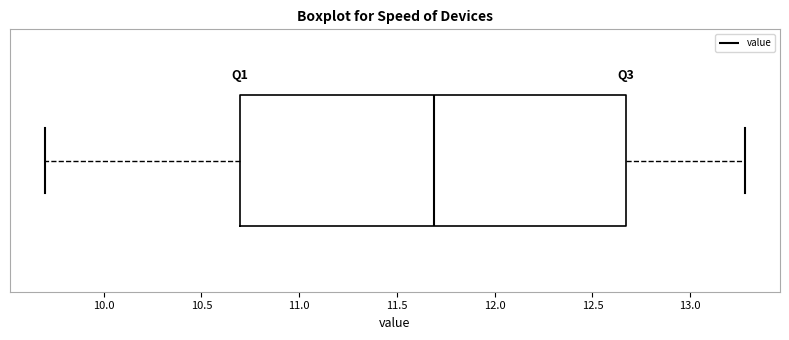

Where is the right edge of the box on the x-axis? The values are not printed on the chart, so give them approximately, as read against the axis.

12.65